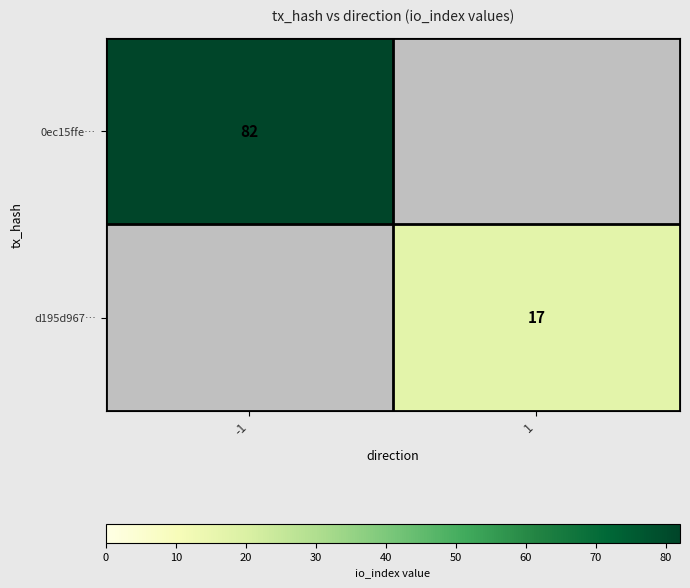

True or false: 0ec15ffe… has a value of 26 at -1.

False